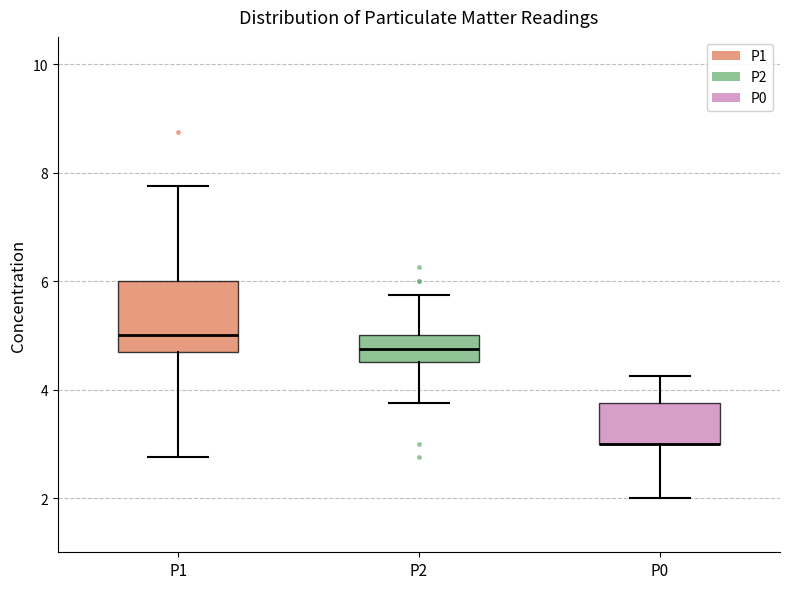

Reading left to right, transcribe this box plot: for each box, give where its median line is, the range the box spans, and where its two whiskers end, as read against the y-axis. The values are not printed on the chart, so give them approximately, as read against the axis.

P1: median 5.0, box 4.6 to 6.0, whiskers 2.8 to 7.8
P2: median 4.8, box 4.6 to 5.0, whiskers 3.8 to 5.8
P0: median 3.0 (drawn on the box's lower edge), box 3.0 to 3.8, whiskers 2.0 to 4.2